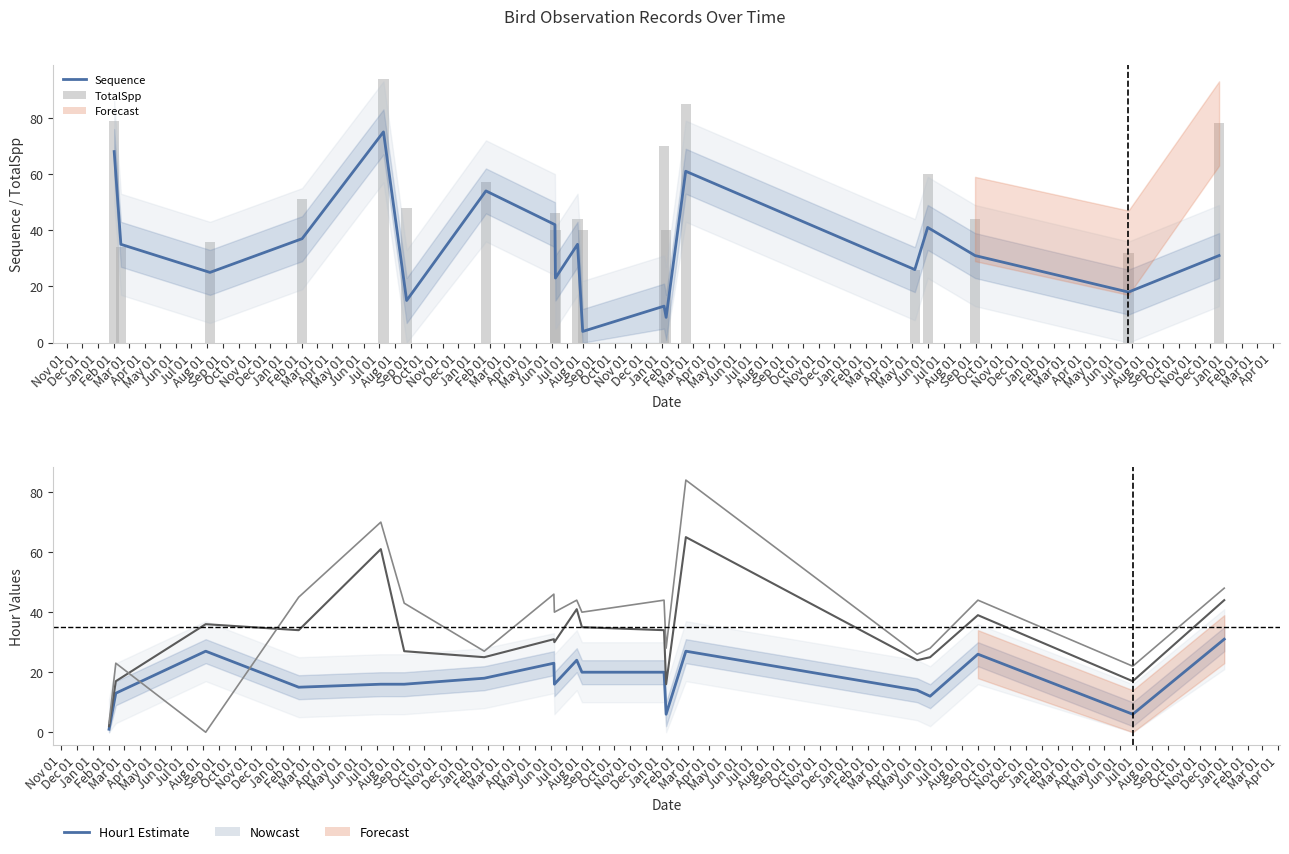

What is the highest value of the Hour3 series?

84